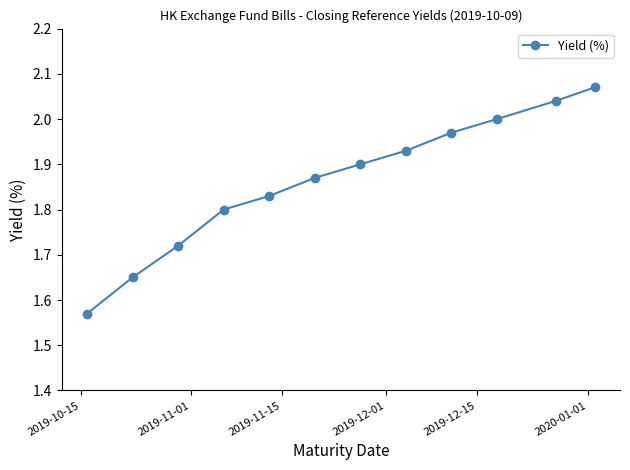

What is the sum of all values?

22.4